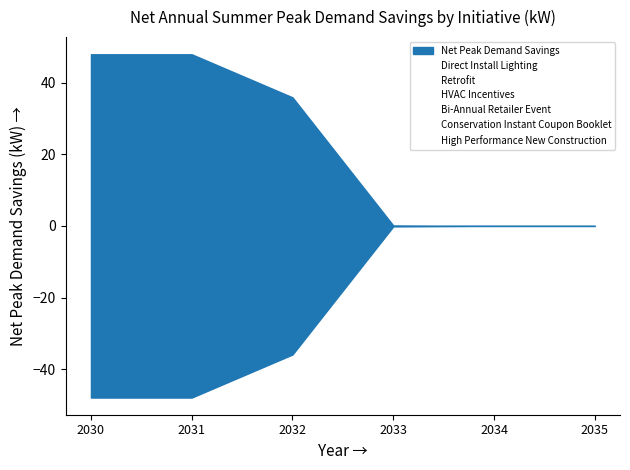

Does the chart display data point markers on the line(s)?

No